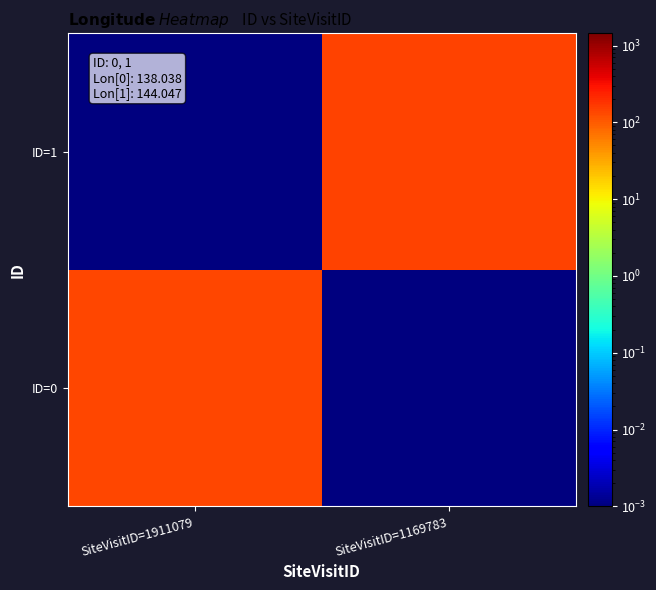

What is the greatest value displayed?

144.0